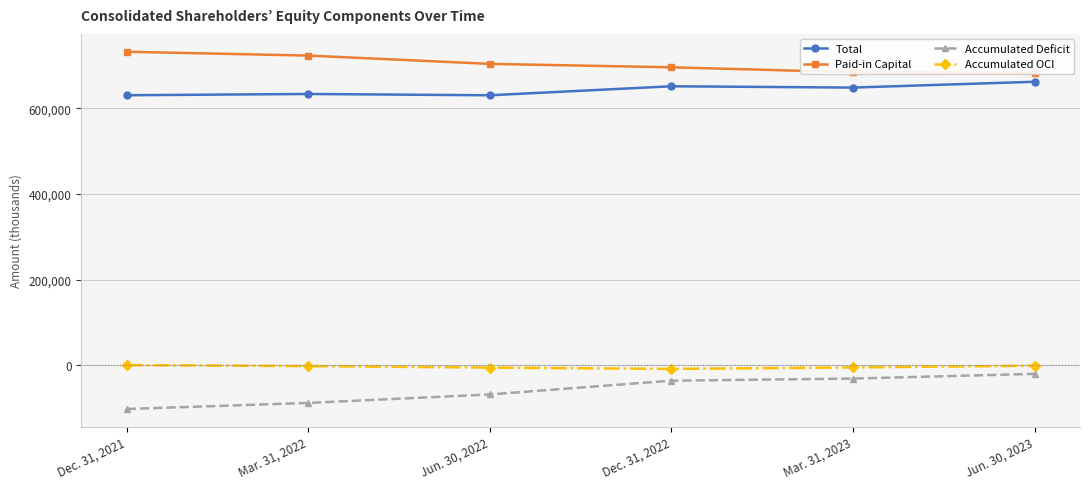

List the series in order of their peak value, lowest first.

Accumulated Deficit, Accumulated OCI, Total, Paid-in Capital